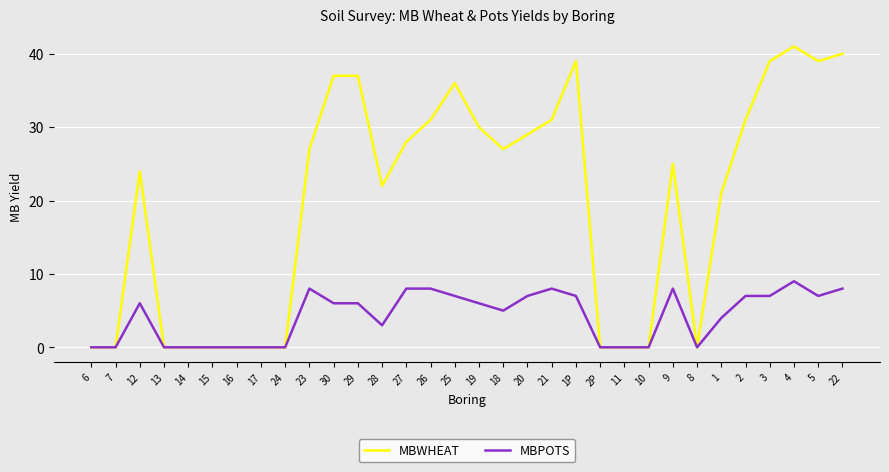

Reading right to left, list all the values displayed in this chart.

MBWHEAT: 40	39	41	39	31	21	0	25	0	0	0	39	31	29	27	30	36	31	28	22	37	37	27	0	0	0	0	0	0	24	0	0
MBPOTS: 8	7	9	7	7	4	0	8	0	0	0	7	8	7	5	6	7	8	8	3	6	6	8	0	0	0	0	0	0	6	0	0